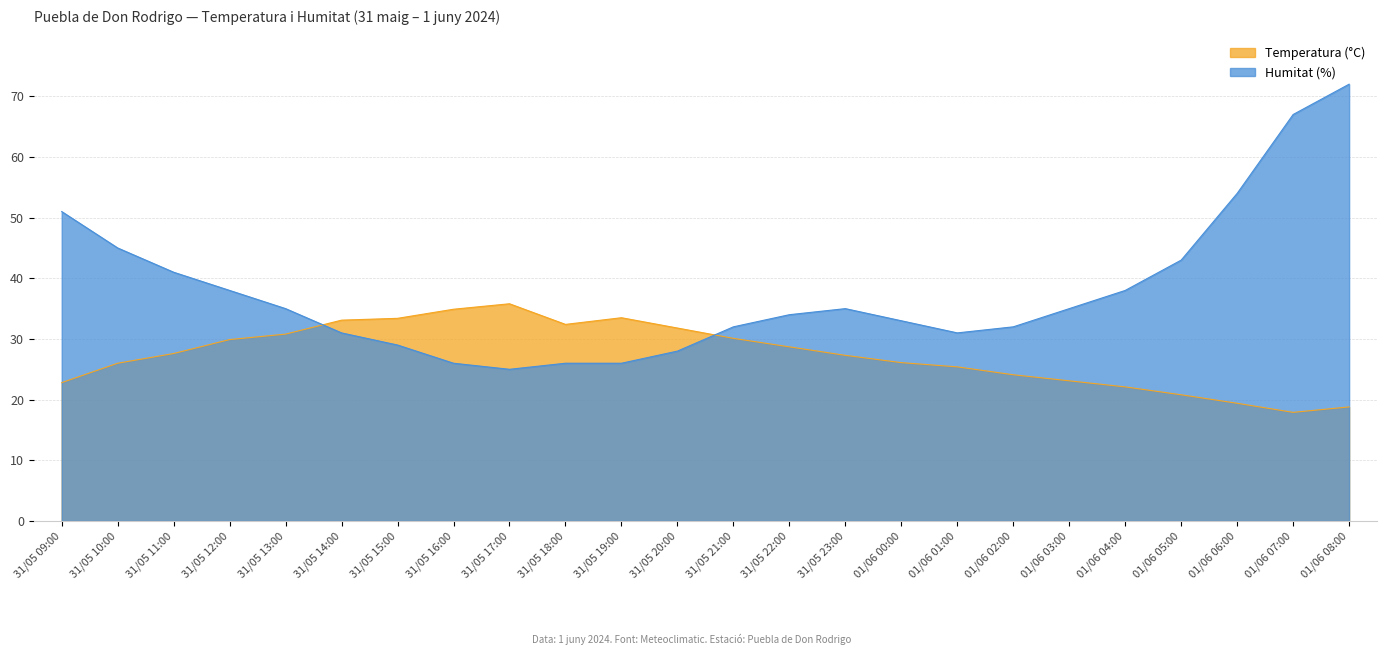

What is the difference between the highest and lowest values at 31/05 12:00?

8.1